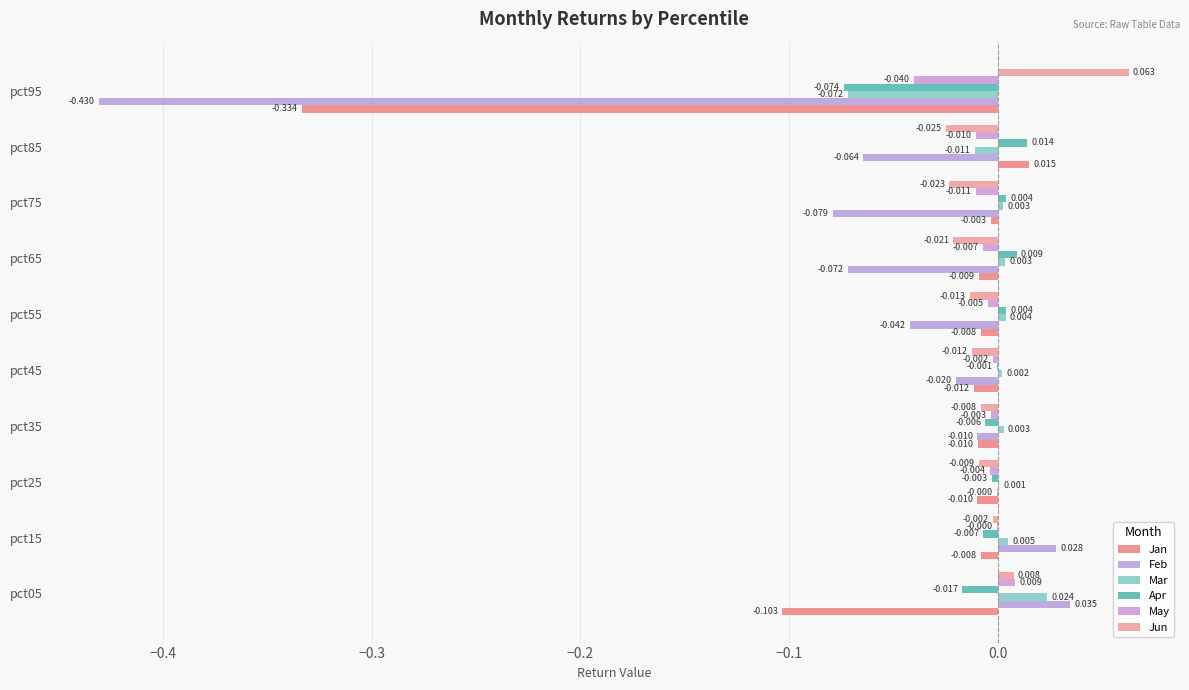

How many data points in May are above 0?

1